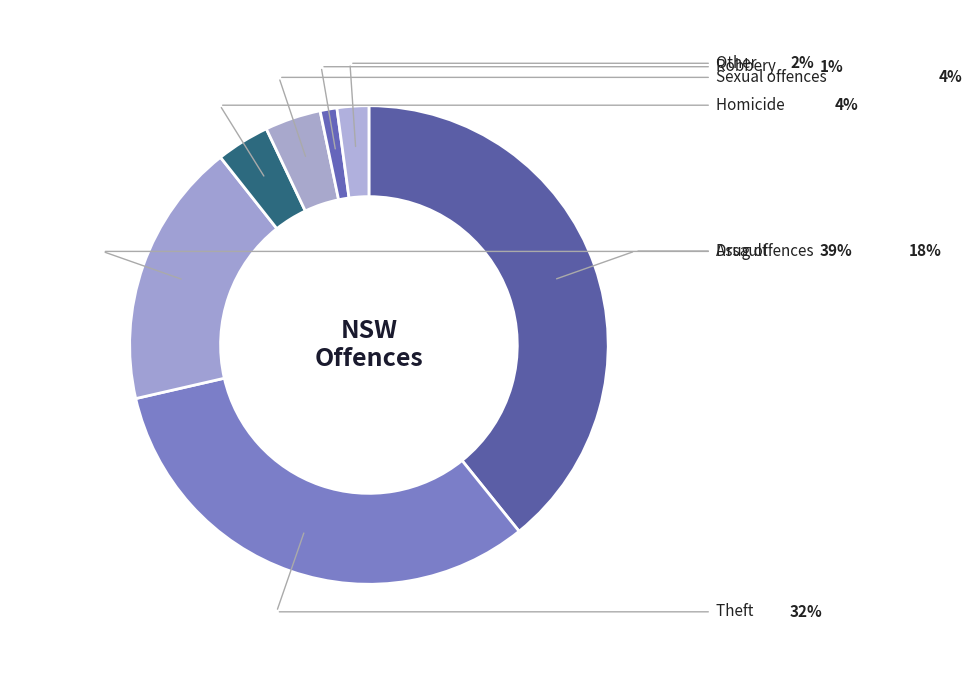

How many slices are in this pie chart?

7